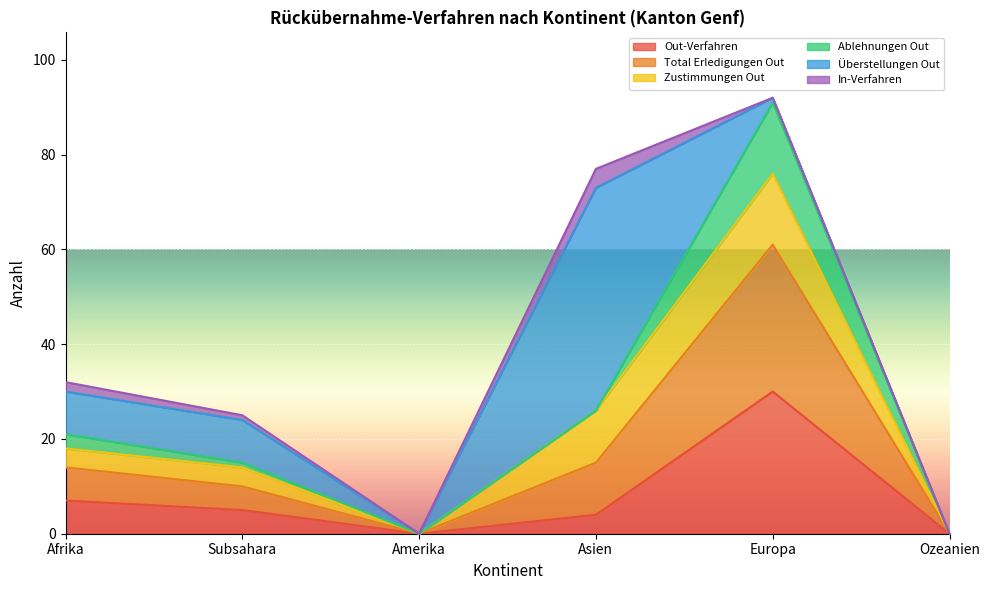

Which category has the highest value in the Out-Verfahren series?

Europa